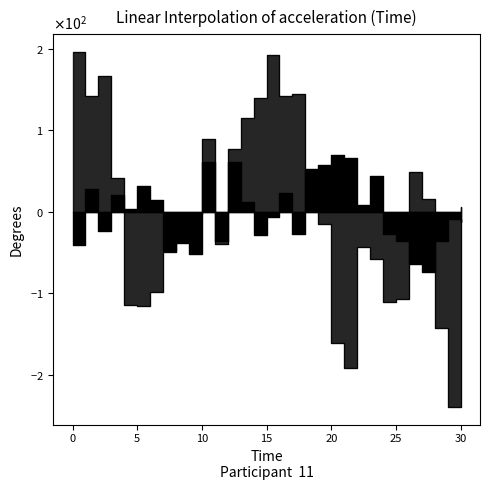

Where is the first local maximum for col_518_line?

5